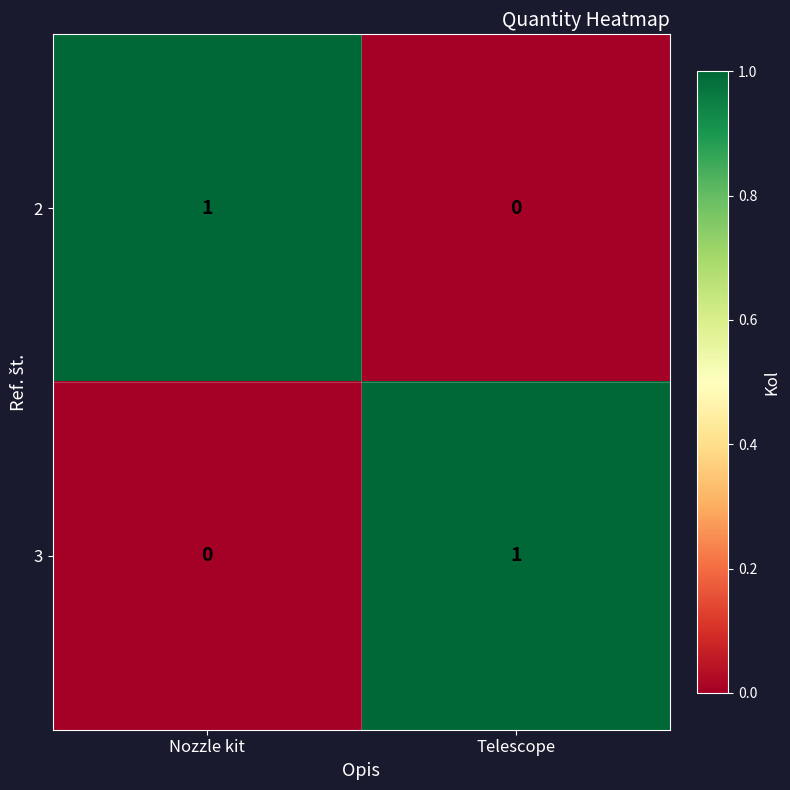

At Nozzle kit, list the series in order from largest to smallest.

2, 3